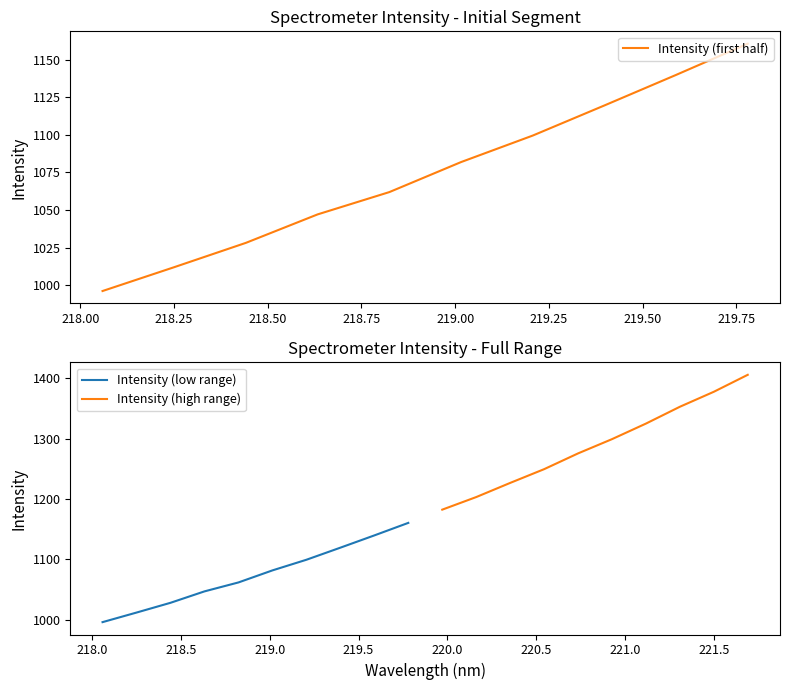

What is the minimum value for Intensity (low range)?

996.2